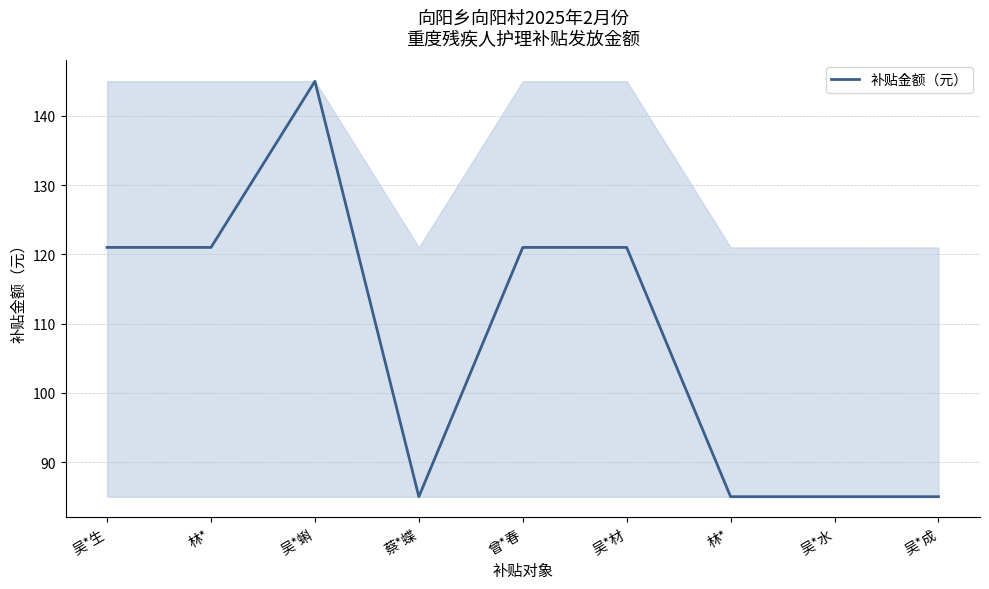

Does the chart display data point markers on the line(s)?

No